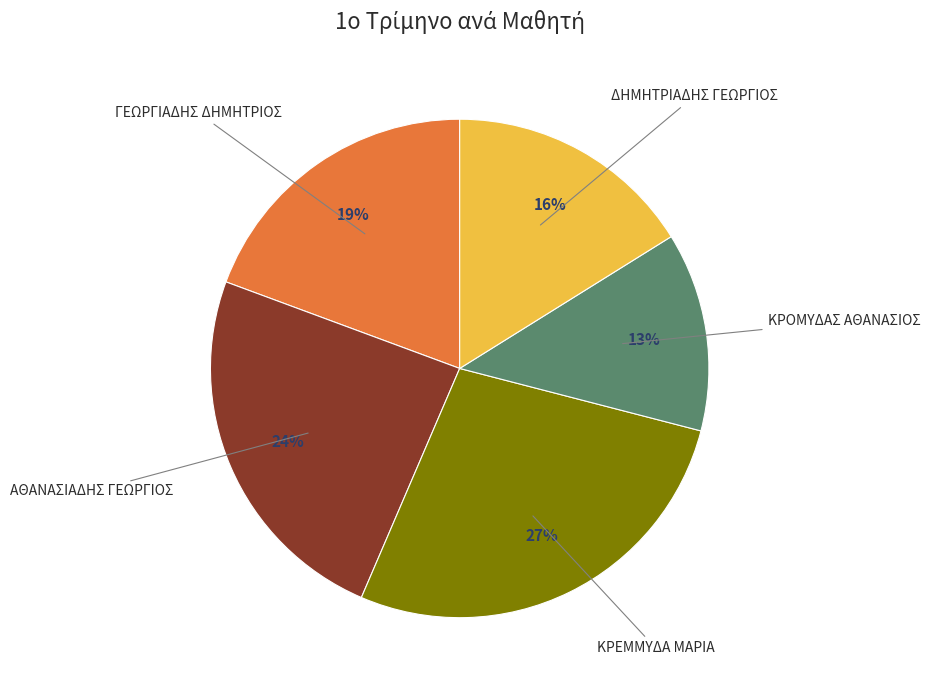

To the nearest percent, what is the combined percentage of ΚΡΟΜΥΔΑΣ ΑΘΑΝΑΣΙΟΣ and ΓΕΩΡΓΙΑΔΗΣ ΔΗΜΗΤΡΙΟΣ?

32%